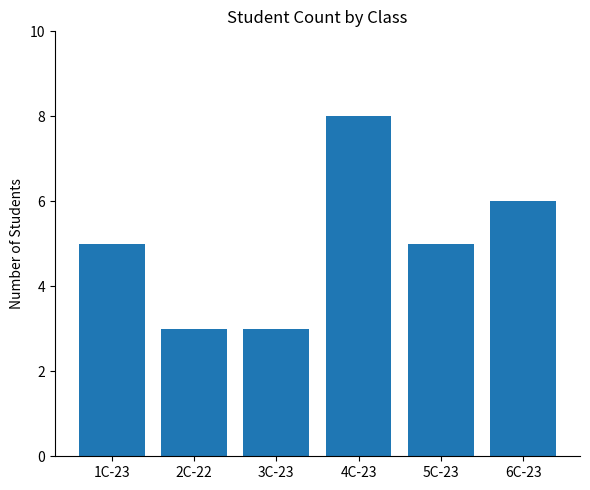

Read the value at 4C-23.

8